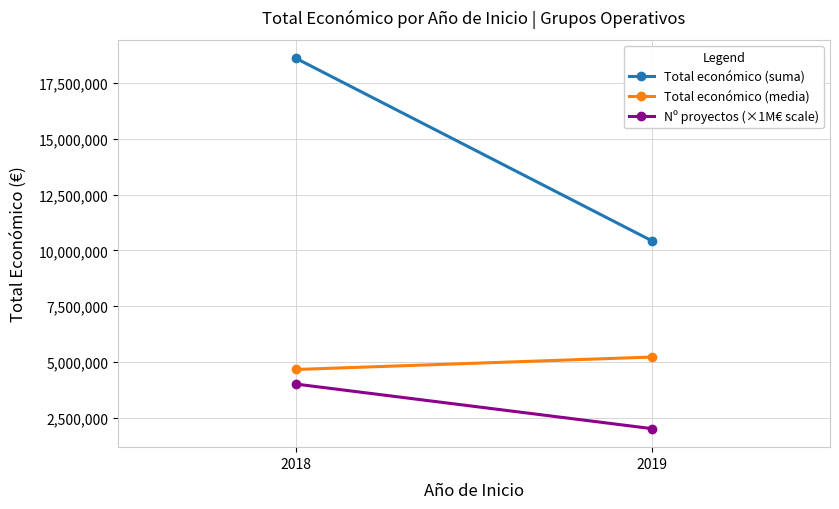

What is the maximum value for Total económico (media)?

5212754